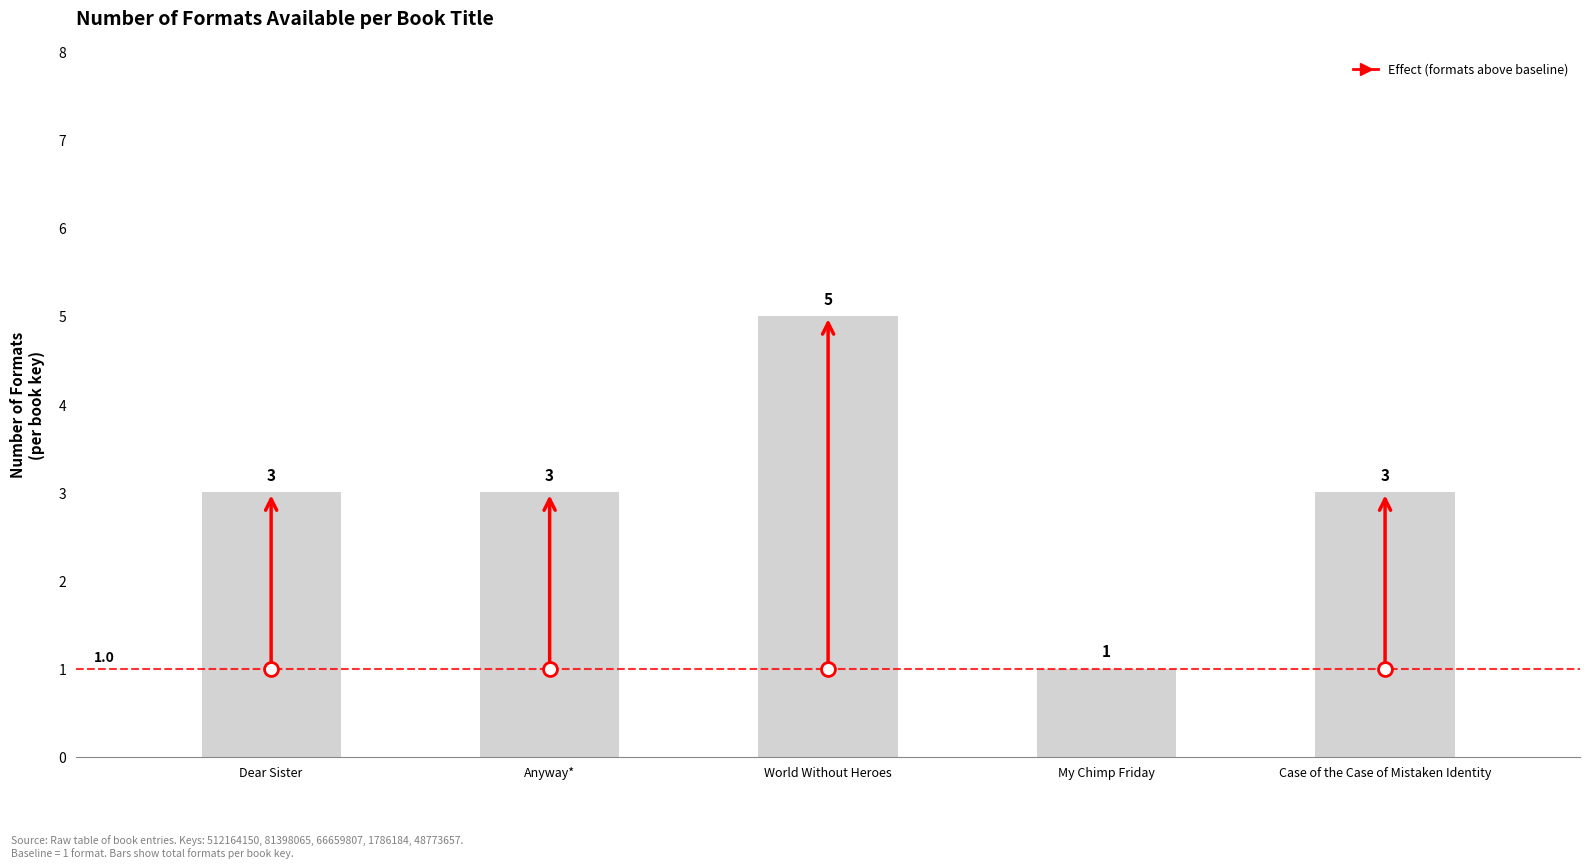

What is the sum of the values at Case of the Case of Mistaken Identity and Dear Sister?

6